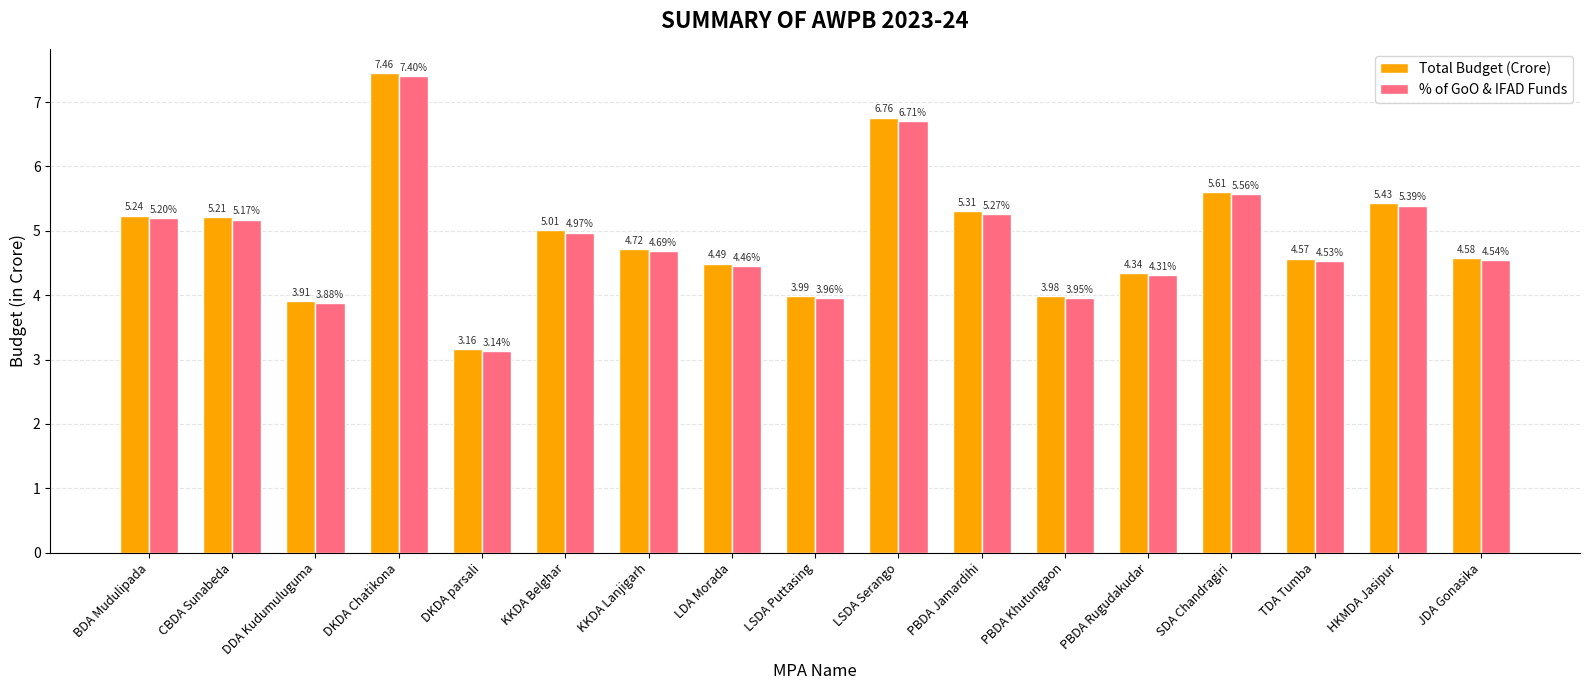

Which category has the highest value in the % of GoO & IFAD Funds series?

DKDA Chatikona